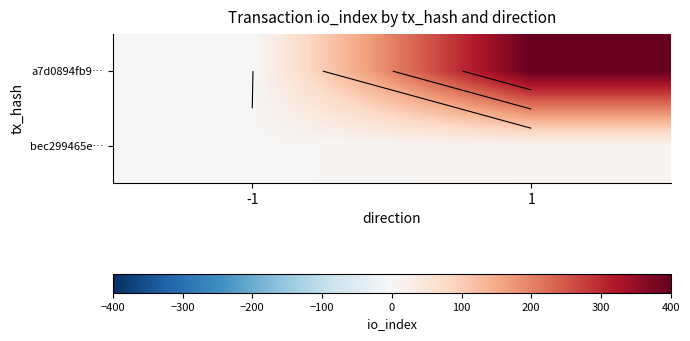

What is the difference between the highest and lowest values at 1?

388